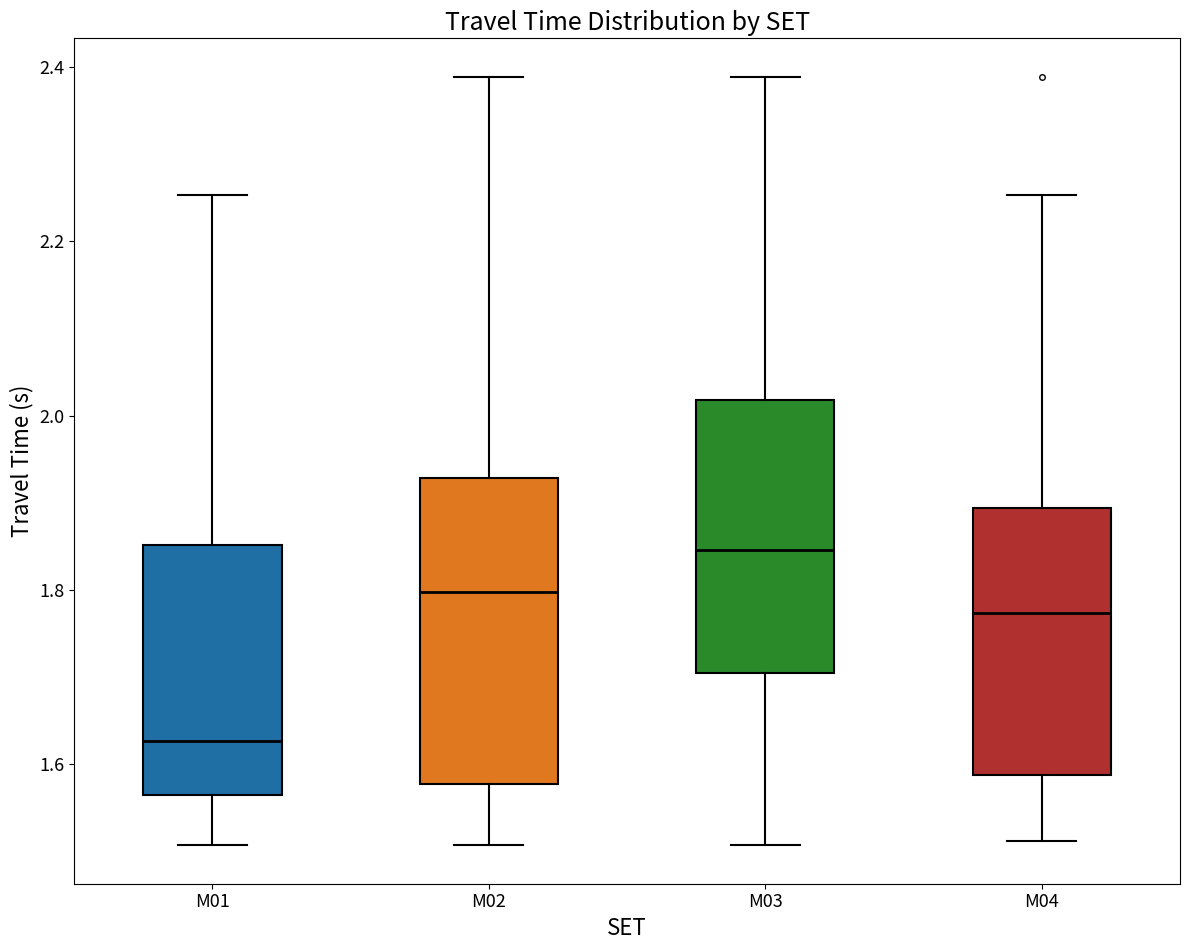

Reading left to right, read every box against the y-axis: the position of its median line, the range the box covers, and the ends of its whiskers. The values are not printed on the chart, so give them approximately, as read against the axis.

M01: median 1.62, box 1.56 to 1.86, whiskers 1.50 to 2.26
M02: median 1.80, box 1.58 to 1.92, whiskers 1.50 to 2.38
M03: median 1.84, box 1.70 to 2.02, whiskers 1.50 to 2.38
M04: median 1.78, box 1.58 to 1.90, whiskers 1.52 to 2.26